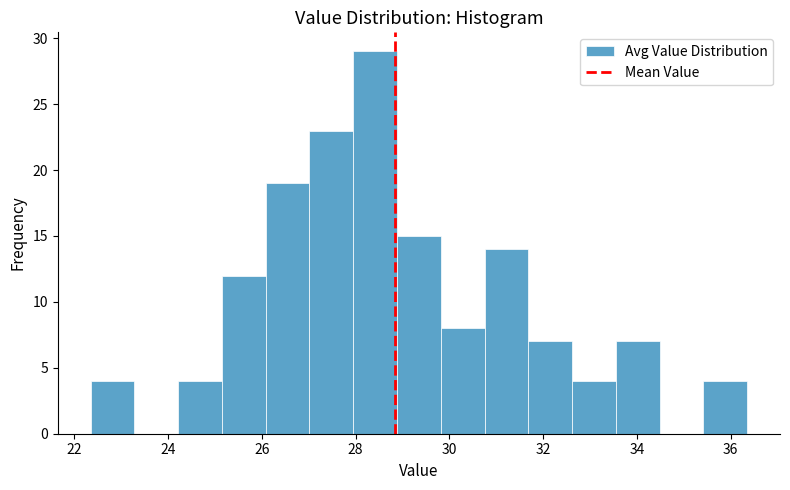

What is the height of the bar covering 33.6 to 34.4 on the x-axis? Neither the bar edges nor the heights are printed on the chart, so give them approximately, as read against the axes.

7